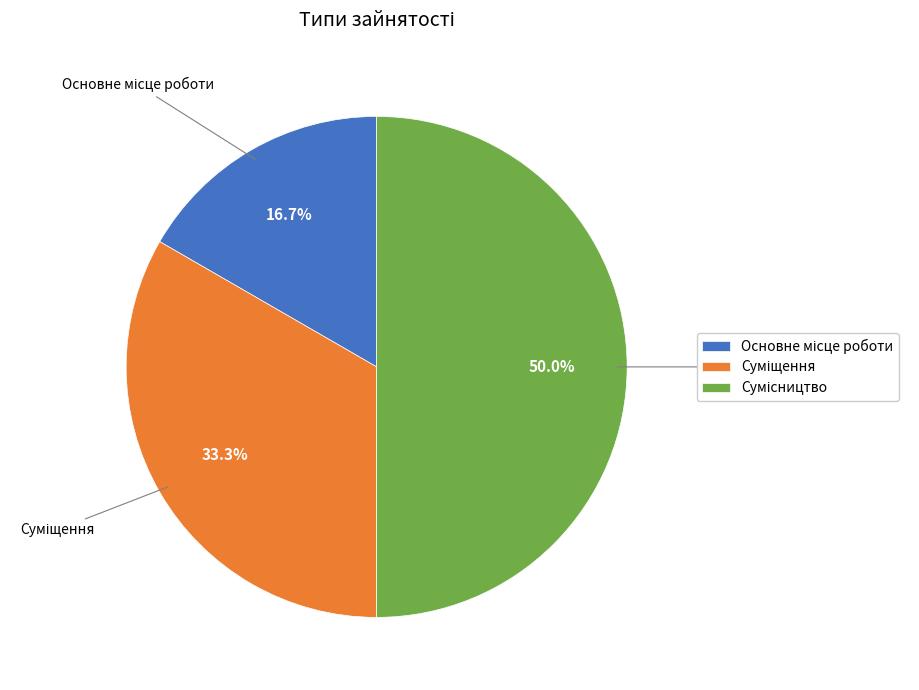

Does Суміщення account for over 50% of the chart?

No